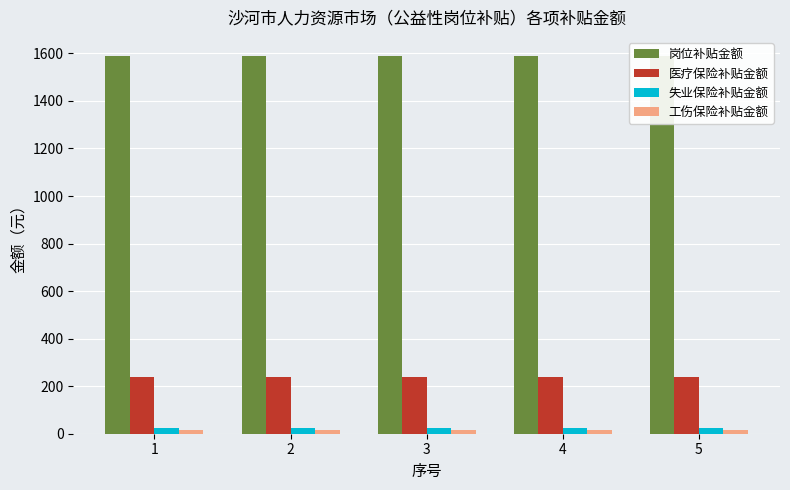

What is the average value of the 医疗保险补贴金额 series?

238.0